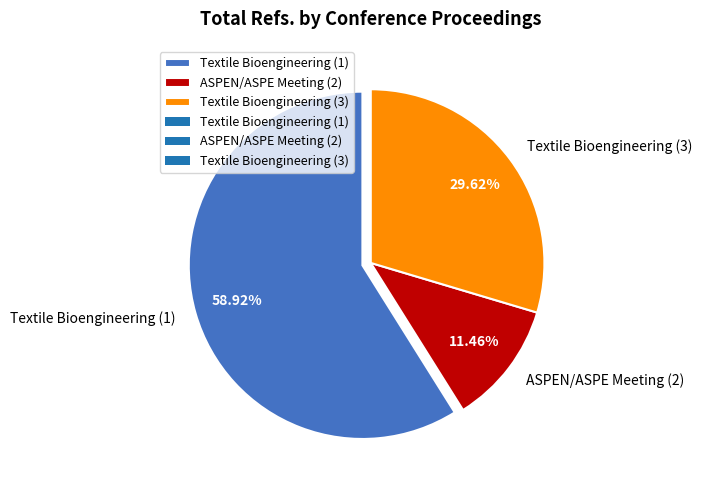

Is there a majority slice in this chart?

Yes